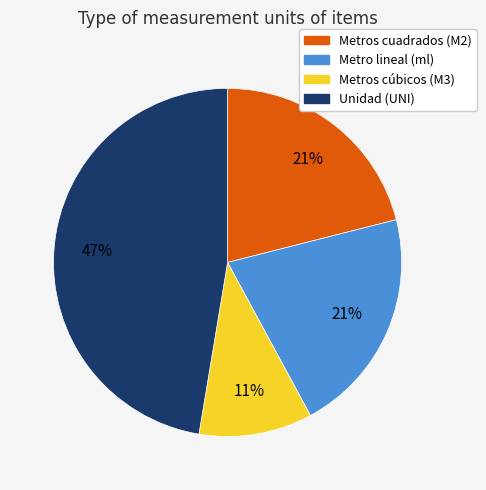

To the nearest percent, what is the average slice percentage?

25%